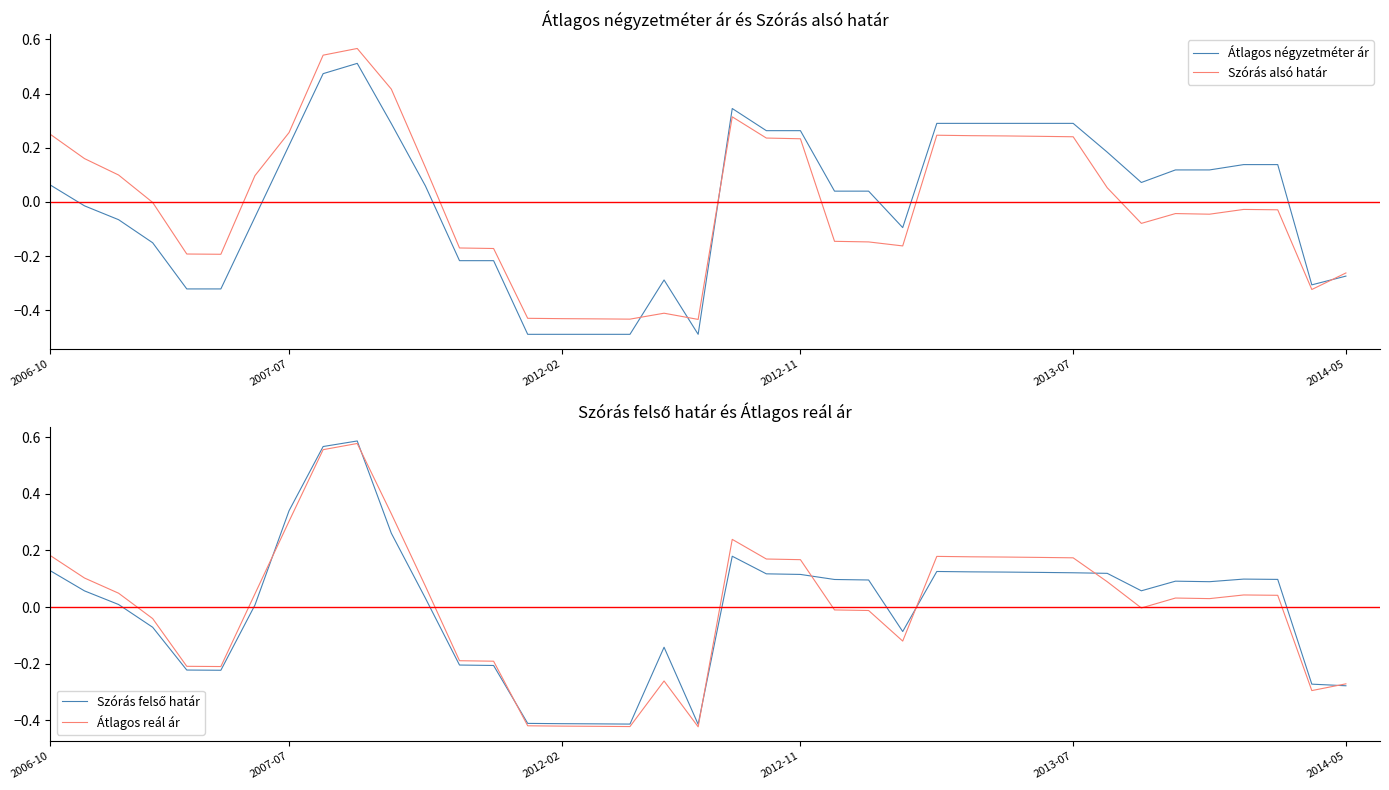

The Átlagos négyzetméter ár series shows 0.1 at 33. True or false?

True